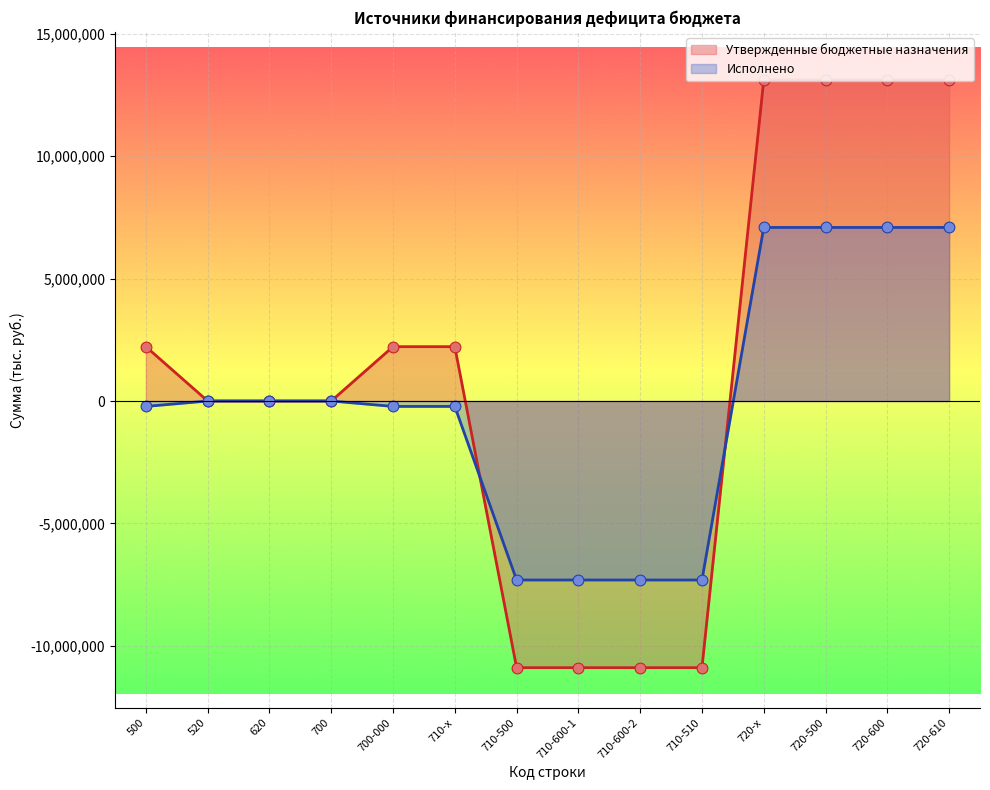

What are all the series names shown in the legend?

Утвержденные бюджетные назначения, Исполнено